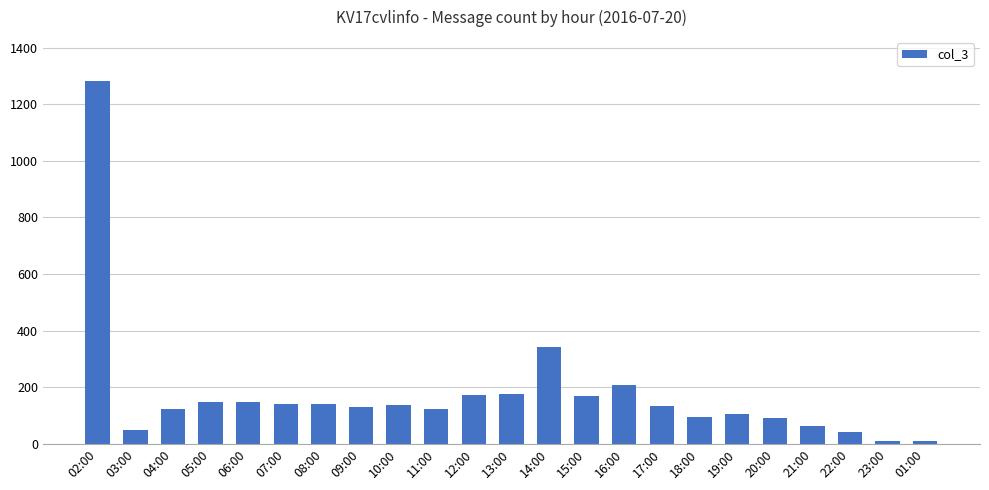

The value at 16:00 is 296. True or false?

False